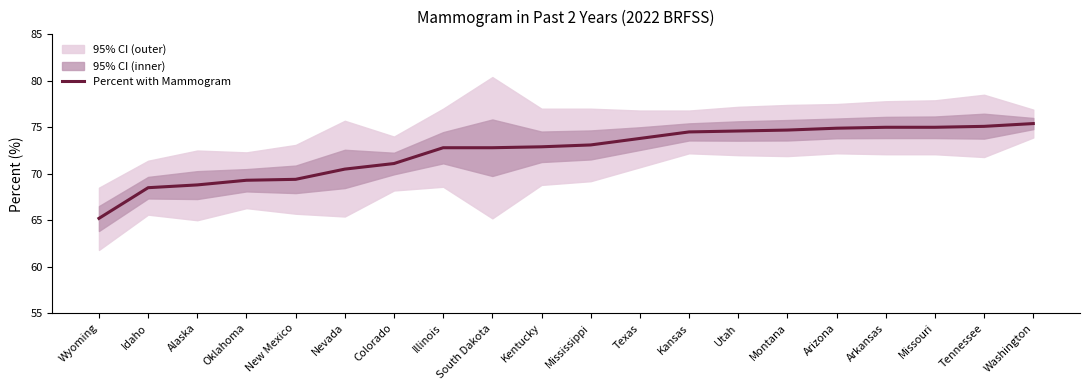

What is the sum of the values at Illinois and Kansas?

147.3